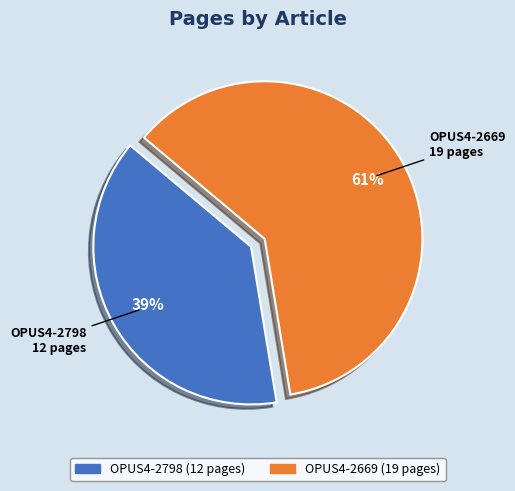

To the nearest percent, what is the average slice percentage?

50%